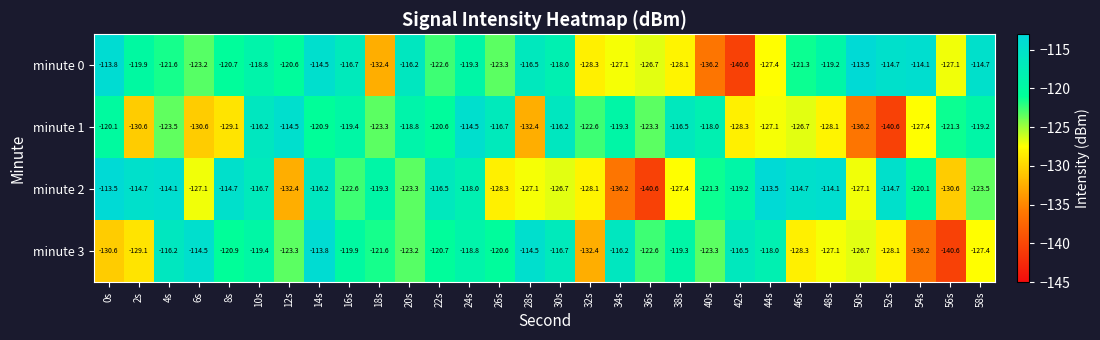

What is the average value of the minute 1 series?

-123.4